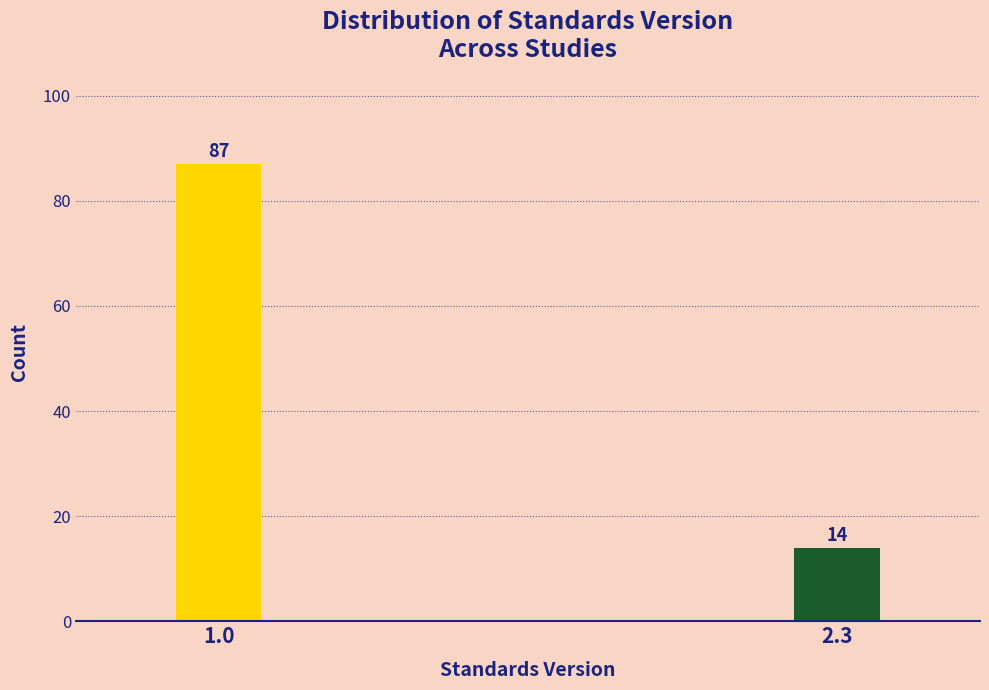

Reading left to right, extract all data points from this chart.

1.0=87	2.3=14